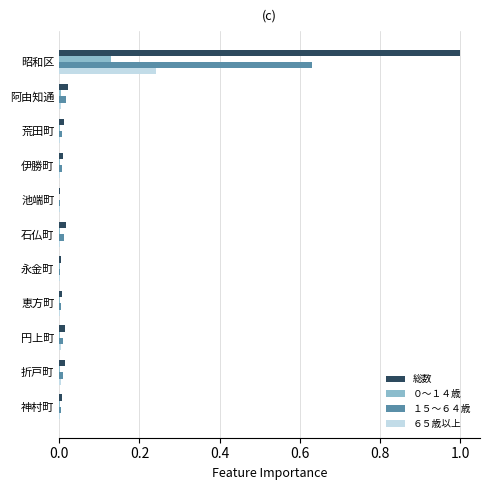

Which series has the largest total across all categories?

総数